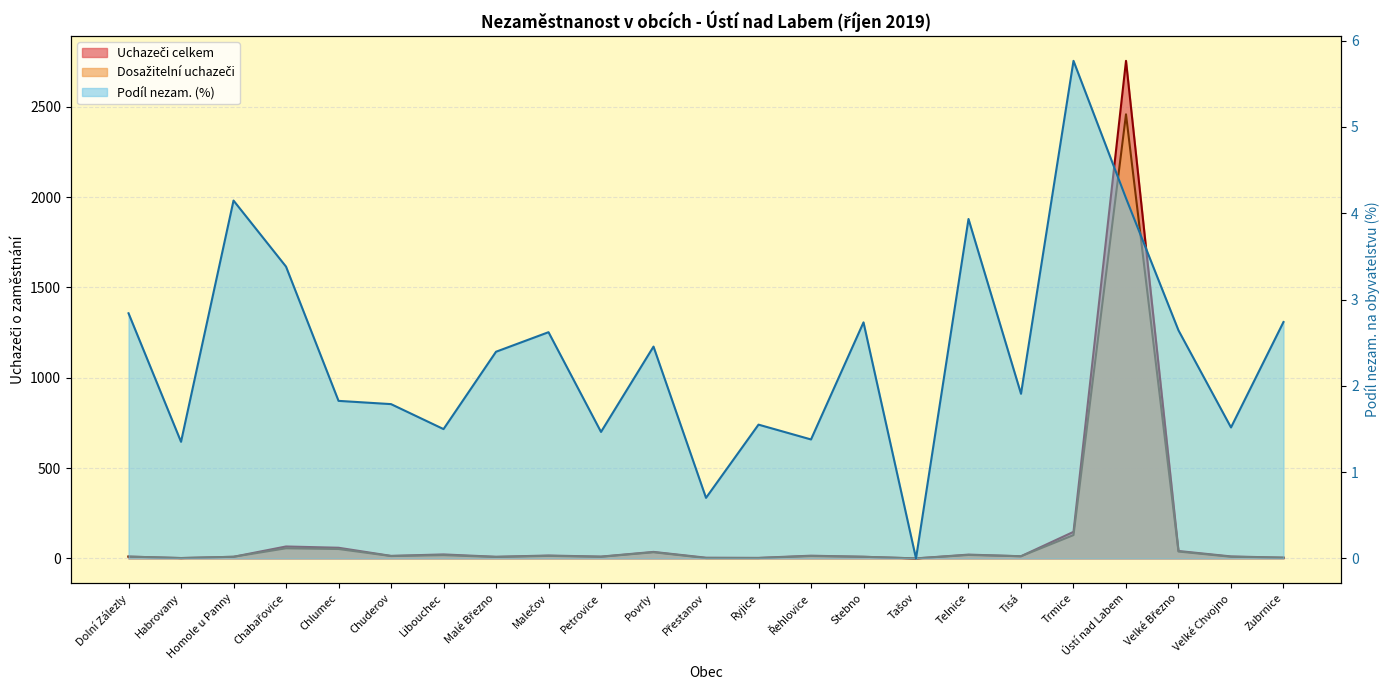

Reading right to left, extract all data points from this chart.

Podíl nezam. (%): Zubrnice=2.7	Velké Chvojno=1.5	Velké Březno=2.6	Ústí nad Labem=4.2	Trmice=5.8	Tisá=1.9	Telnice=3.9	Tašov=0.0	Stebno=2.7	Řehlovice=1.4	Ryjice=1.6	Přestanov=0.7	Povrly=2.5	Petrovice=1.5	Malečov=2.6	Malé Březno=2.4	Libouchec=1.5	Chuderov=1.8	Chlumec=1.8	Chabařovice=3.4	Homole u Panny=4.1	Habrovany=1.4	Dolní Zálezly=2.8
Uchazeči celkem: Zubrnice=4.0	Velké Chvojno=11.0	Velké Březno=41.0	Ústí nad Labem=2754.0	Trmice=147.0	Tisá=12.0	Telnice=21.0	Tašov=0.0	Stebno=9.0	Řehlovice=15.0	Ryjice=3.0	Přestanov=4.0	Povrly=36.0	Petrovice=10.0	Malečov=16.0	Malé Březno=9.0	Libouchec=22.0	Chuderov=14.0	Chlumec=59.0	Chabařovice=66.0	Homole u Panny=9.0	Habrovany=2.0	Dolní Zálezly=10.0
Dosažitelní uchazeči: Zubrnice=4.0	Velké Chvojno=9.0	Velké Březno=38.0	Ústí nad Labem=2458.0	Trmice=129.0	Tisá=12.0	Telnice=19.0	Tašov=0.0	Stebno=9.0	Řehlovice=13.0	Ryjice=2.0	Přestanov=2.0	Povrly=34.0	Petrovice=9.0	Malečov=14.0	Malé Březno=8.0	Libouchec=18.0	Chuderov=13.0	Chlumec=52.0	Chabařovice=56.0	Homole u Panny=9.0	Habrovany=2.0	Dolní Zálezly=10.0